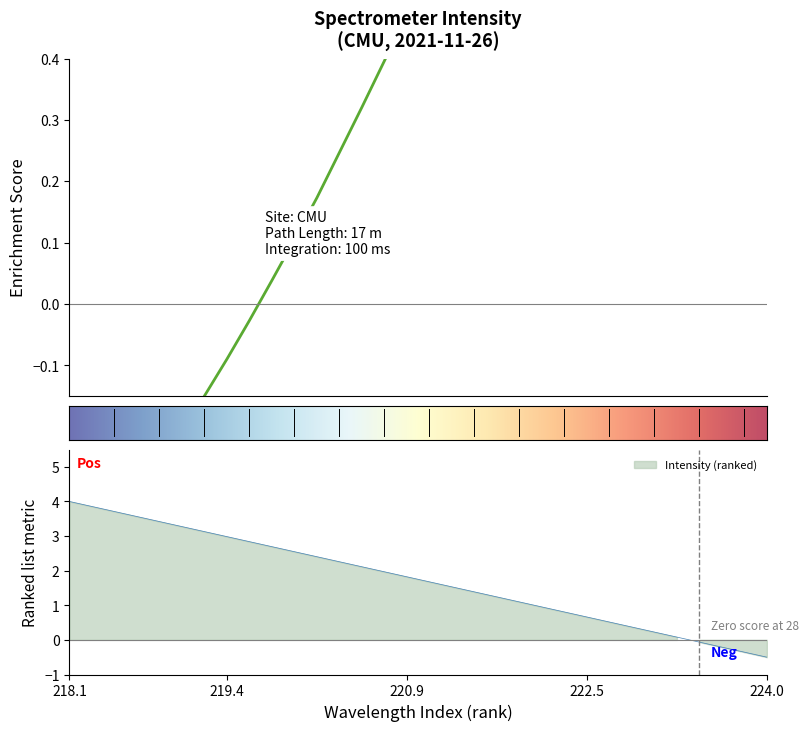

Does the chart have visible grid lines?

No